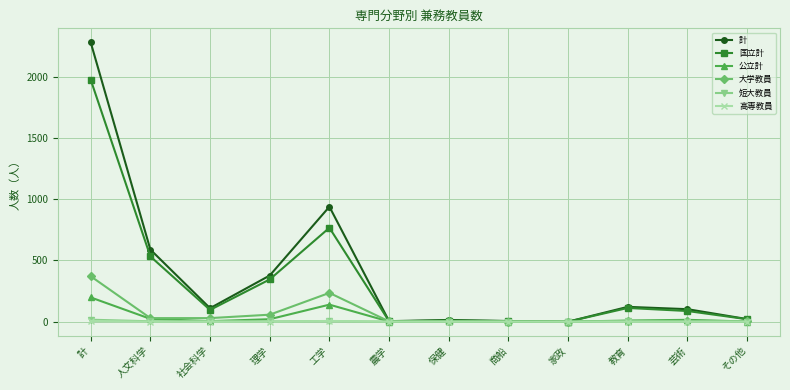

How many data points does each series have?

12